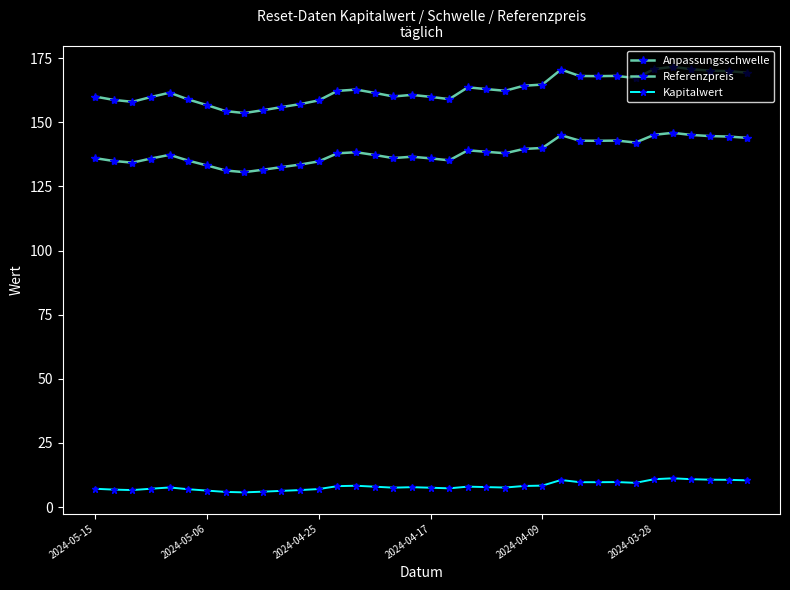

How many data points does each series have?

36